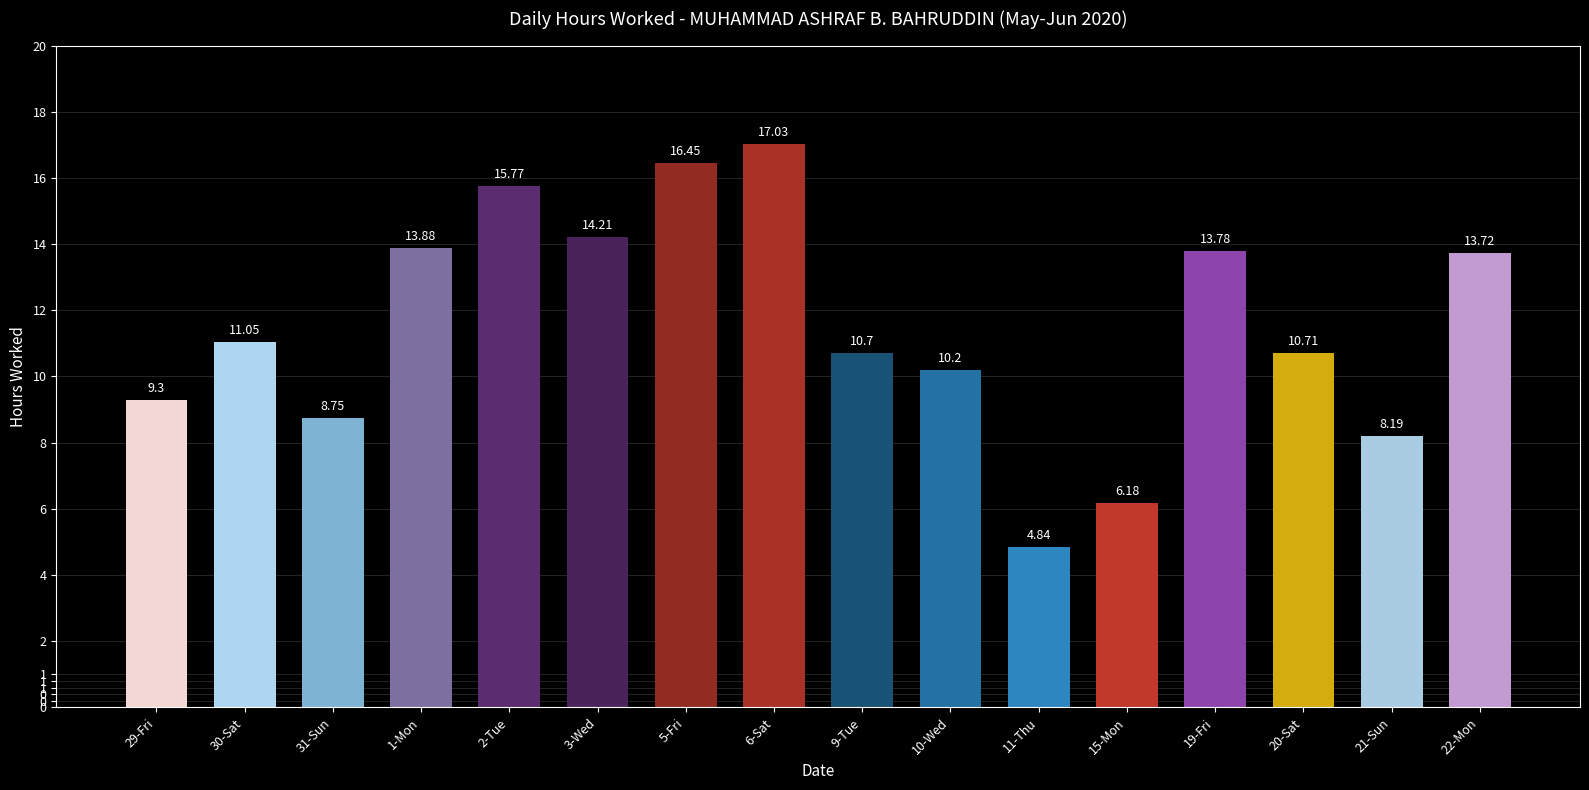

What is the average value?

11.5